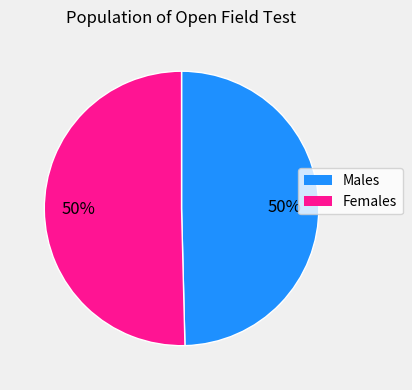

To the nearest percent, what is the combined percentage of Females and Males?

100%